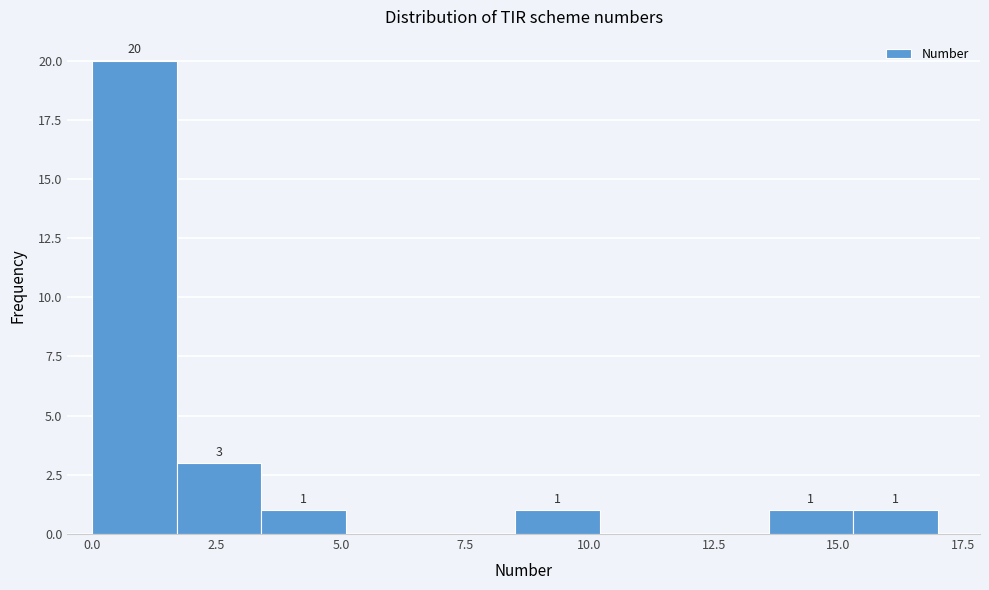

Around what value on the x-axis is the tallest bar? Give the approximate position of its centre, as read against the axis.

1.0